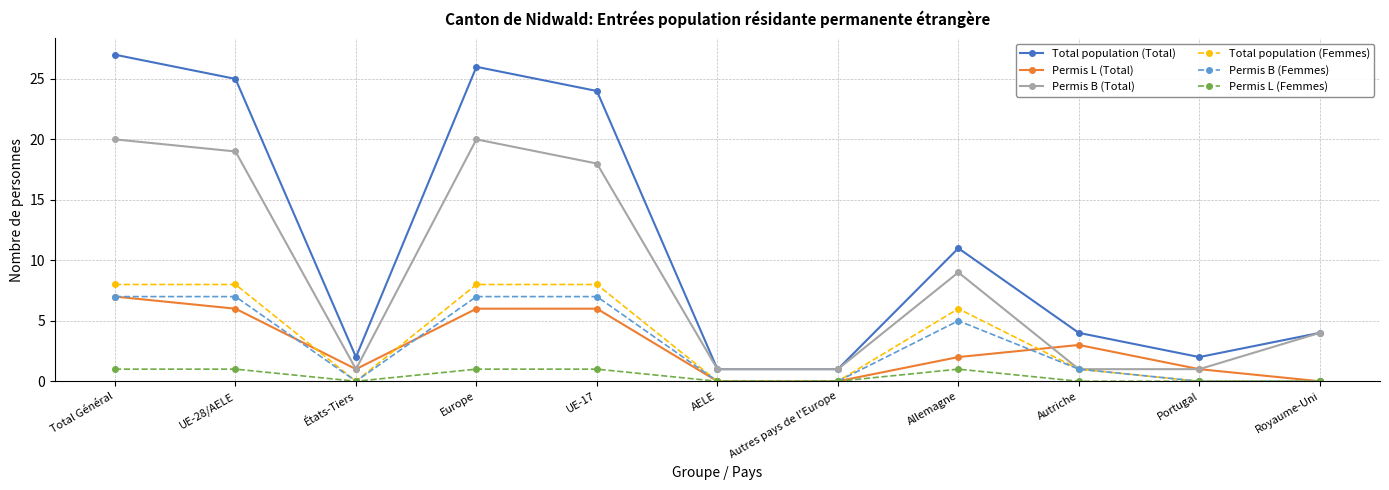

What is the spread (max minus min) of values at AELE?

1